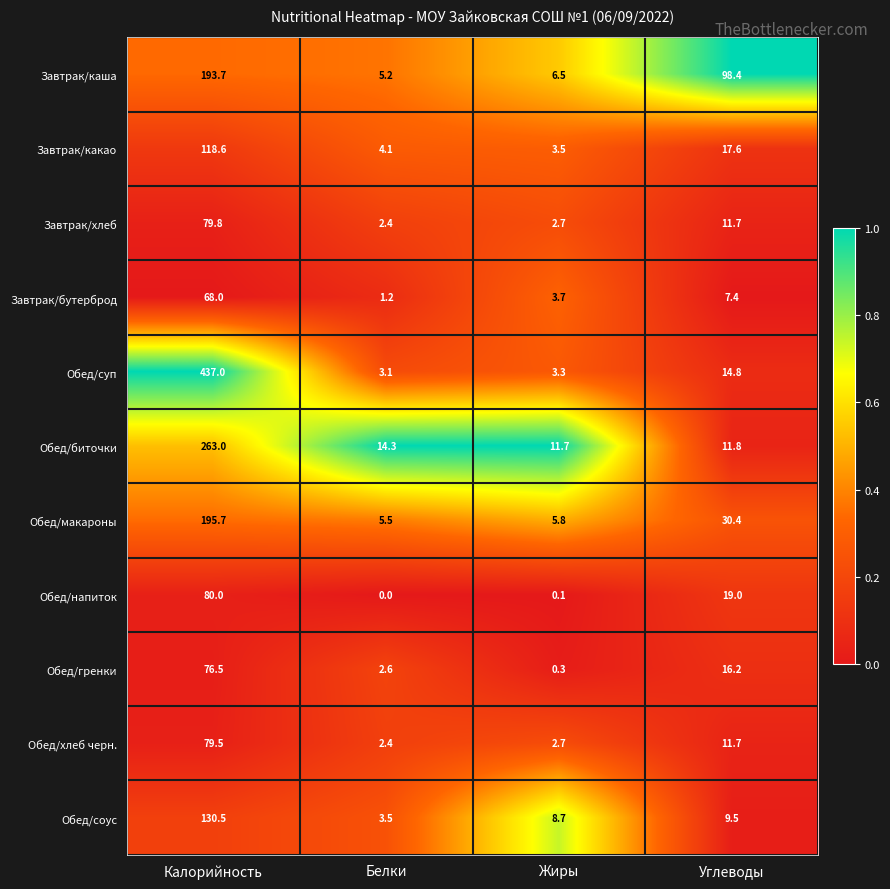

What is the sum of the Обед/суп values at Калорийность and Белки?

440.1